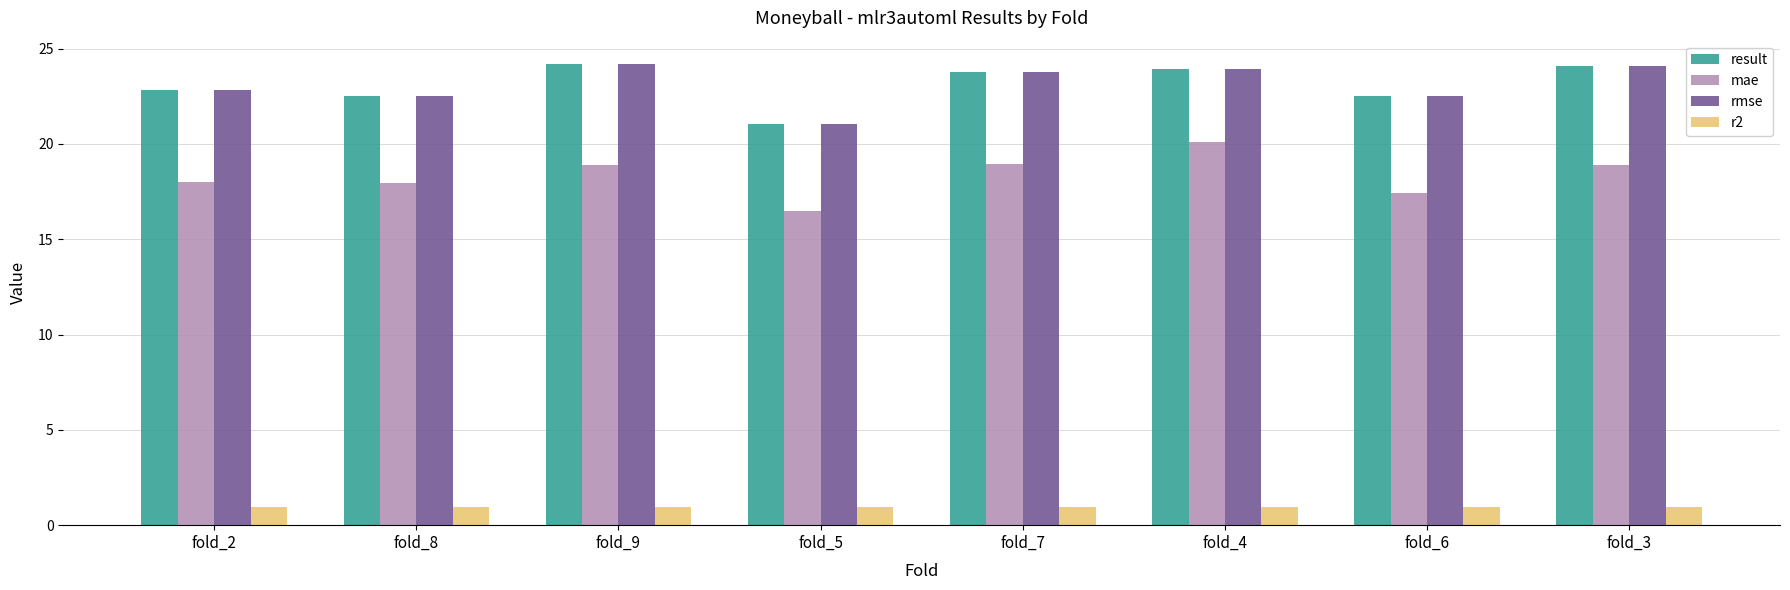

What is the difference between the highest and lowest values at fold_4?

23.0